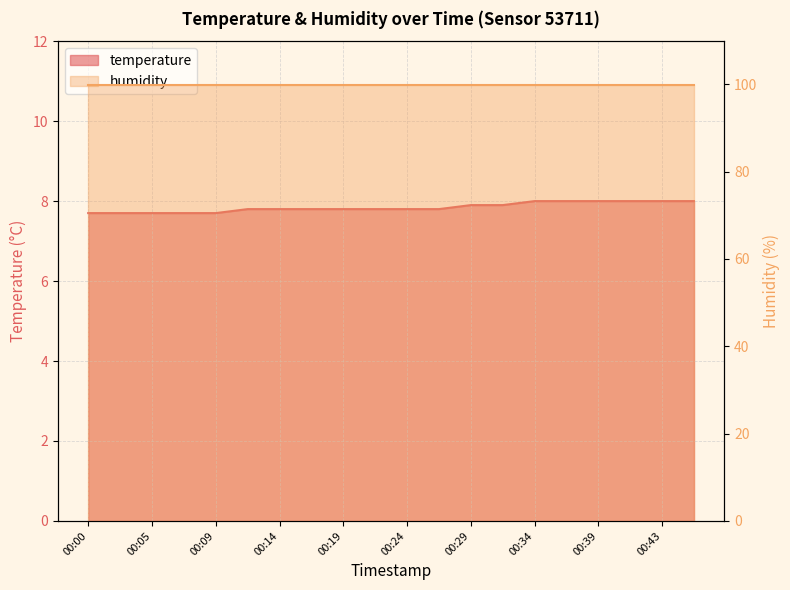

Which label corresponds to the largest value in the chart?

00:34